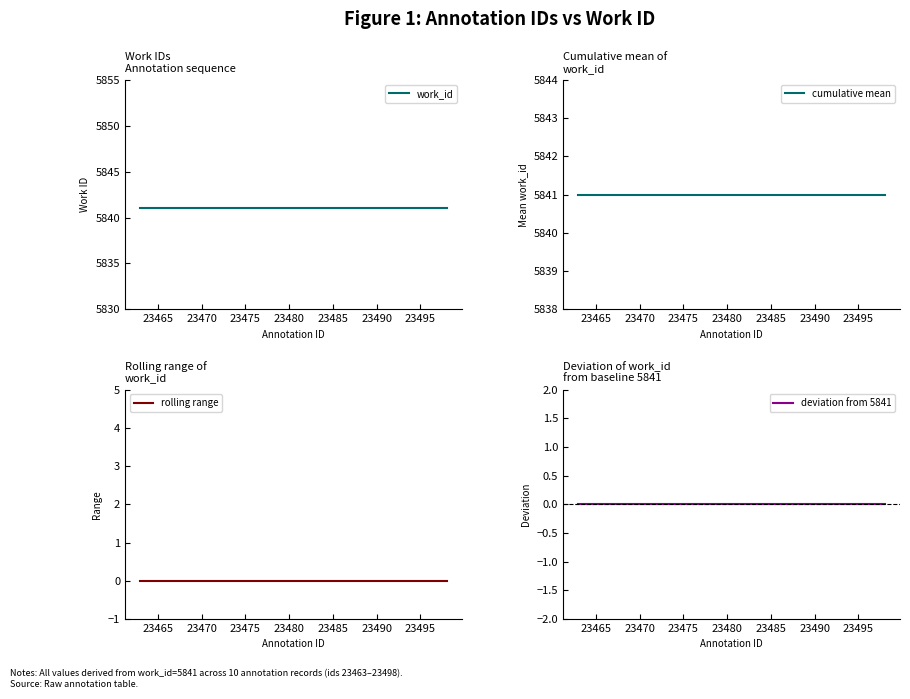

What are all the series names shown in the legend?

work_id, cumulative mean, rolling range, deviation from 5841